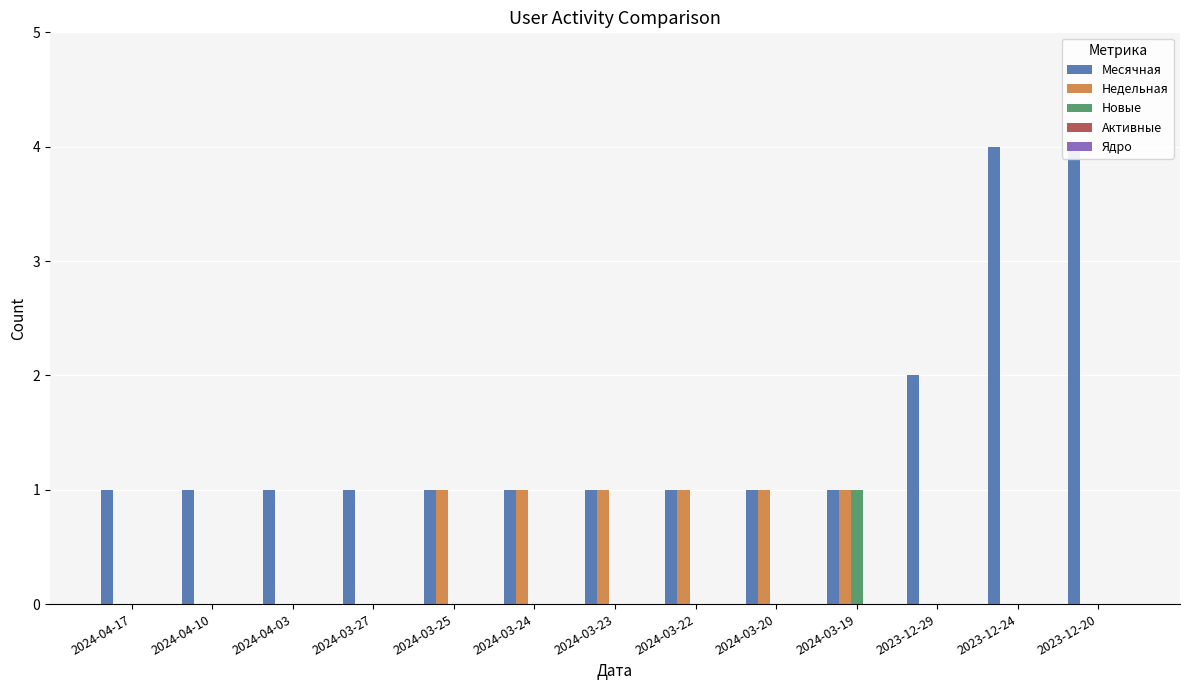

What is the total value across all series at 2024-03-23?

2